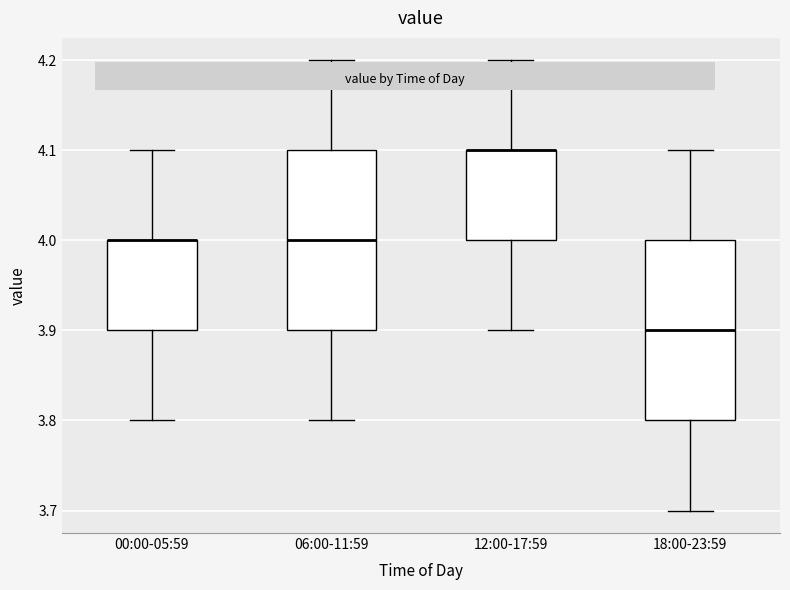

Reading left to right, transcribe this box plot: for each box, give where its median line is, the range the box spans, and where its two whiskers end, as read against the y-axis. The values are not printed on the chart, so give them approximately, as read against the axis.

00:00-05:59: median 4.0 (drawn on the box's upper edge), box 3.9 to 4.0, whiskers 3.8 to 4.1
06:00-11:59: median 4.0, box 3.9 to 4.1, whiskers 3.8 to 4.2
12:00-17:59: median 4.1 (drawn on the box's upper edge), box 4.0 to 4.1, whiskers 3.9 to 4.2
18:00-23:59: median 3.9, box 3.8 to 4.0, whiskers 3.7 to 4.1